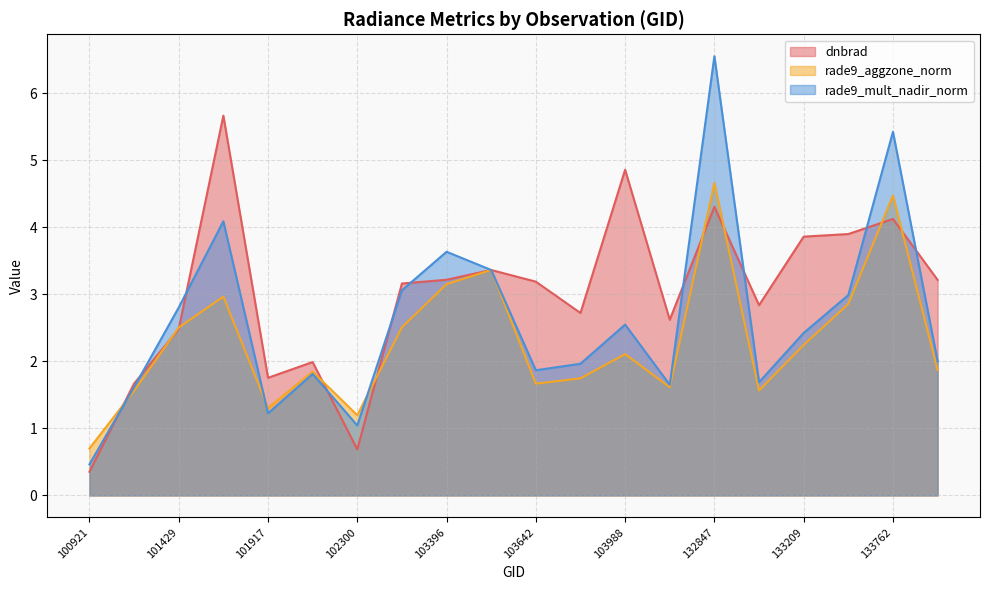

What is the minimum value shown in the chart?

0.4